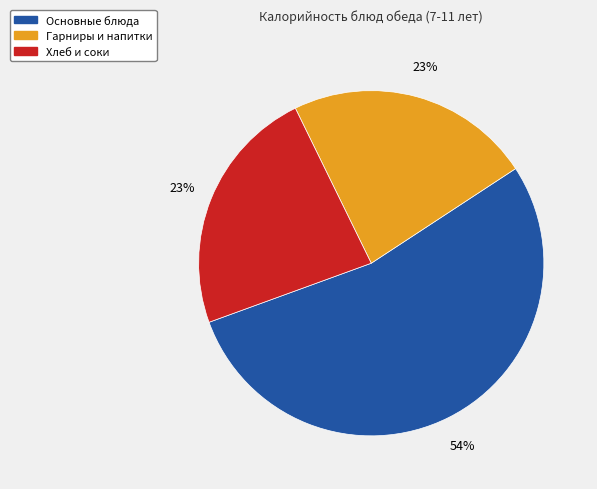

How many slices are in this pie chart?

3